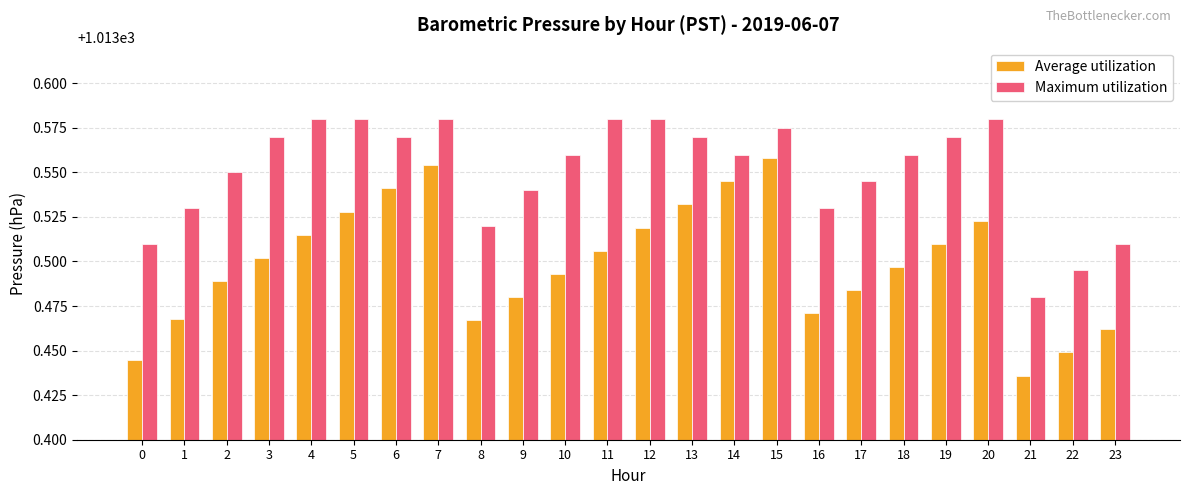

Where is Maximum utilization nearest to the value 1013?

21